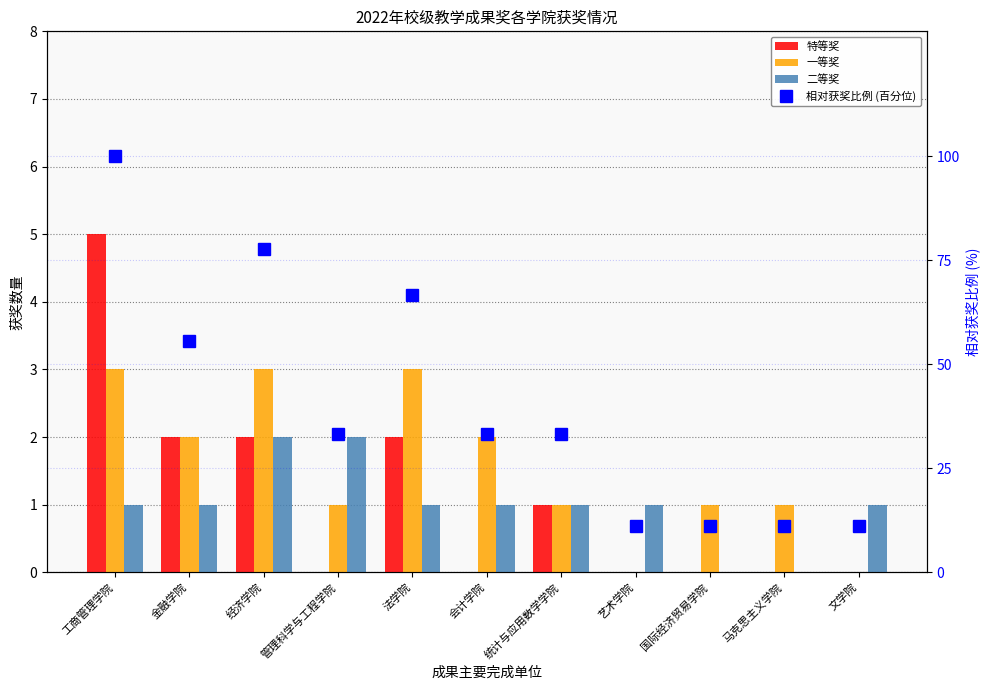

What is the difference between the second highest and second lowest values in the 二等奖 series?

2.0